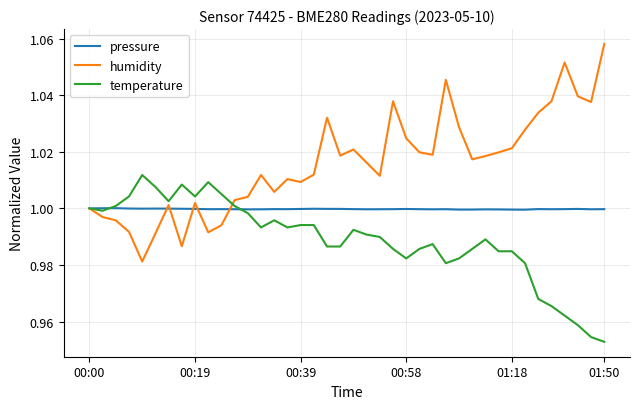

List the series in order of their peak value, lowest first.

pressure, temperature, humidity